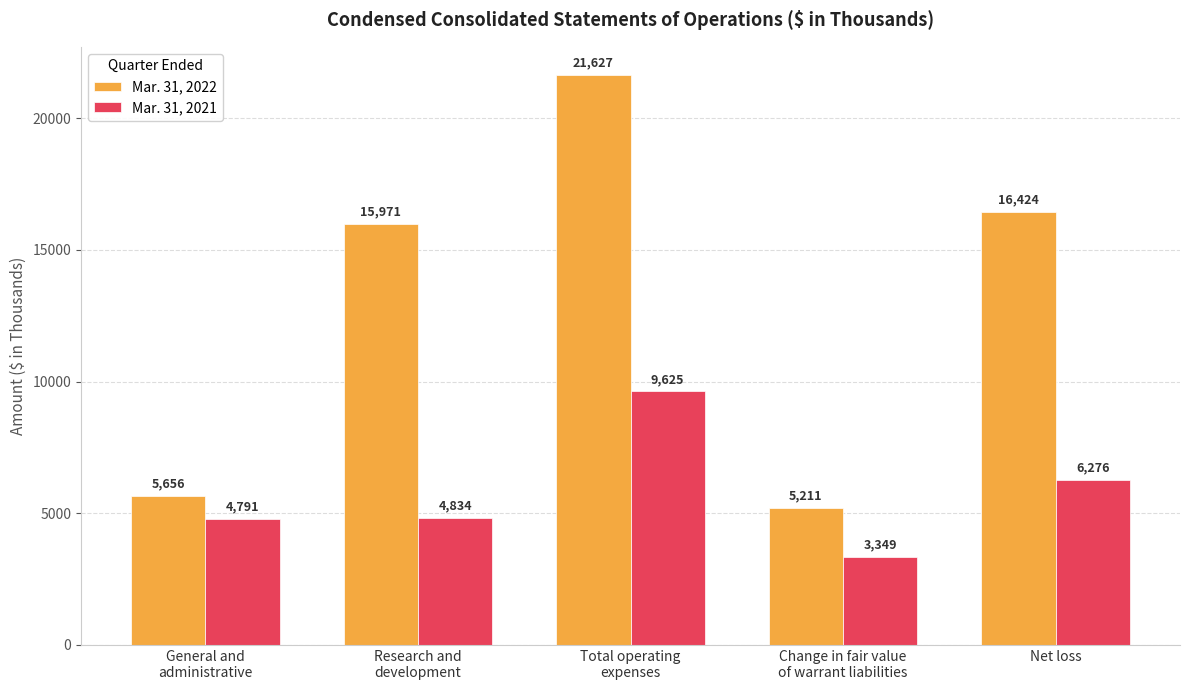

Count the number of categories in the chart.

5